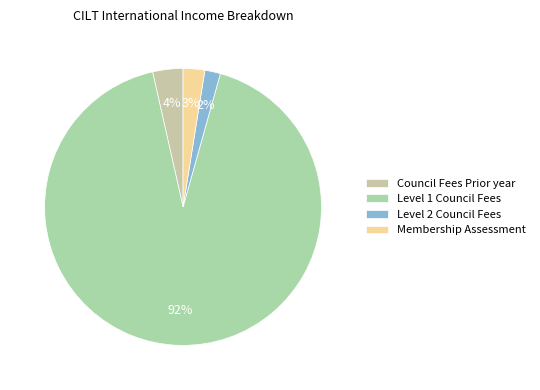

How many slices are in this pie chart?

4